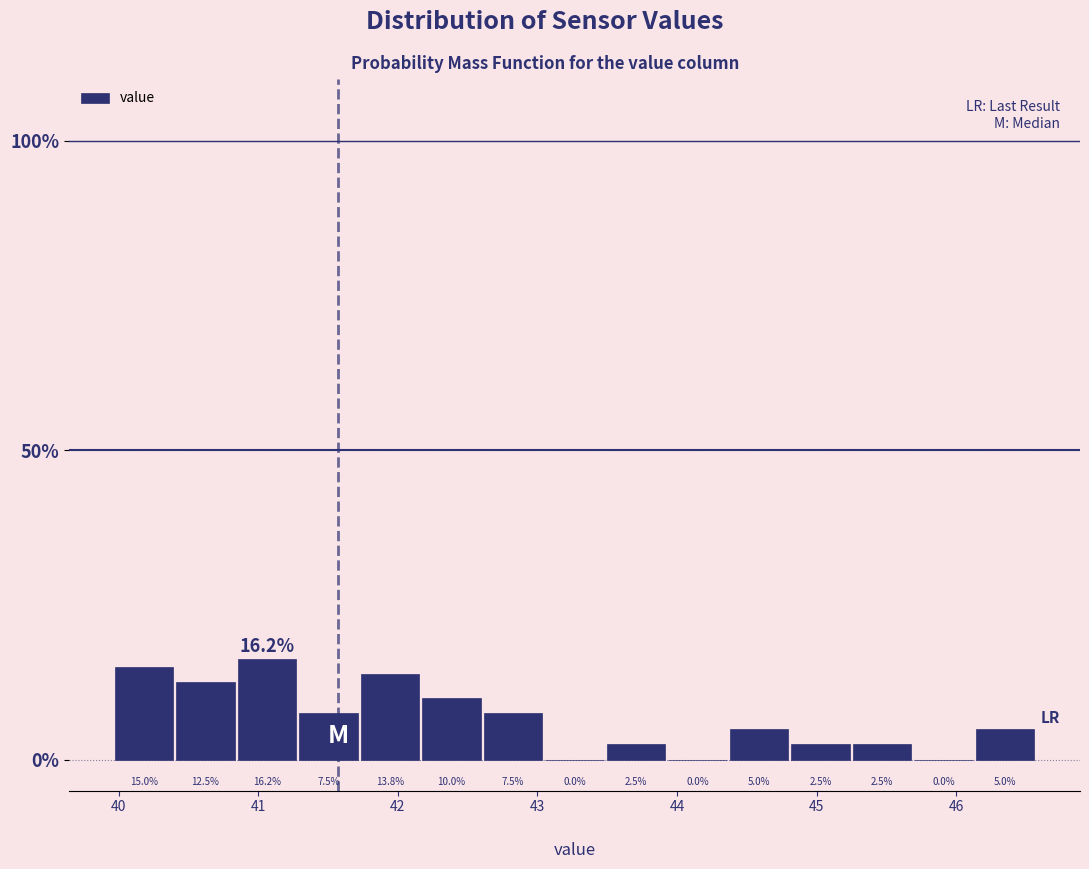

Over which range of the x-axis is the bar tallest?

40.8 to 41.3